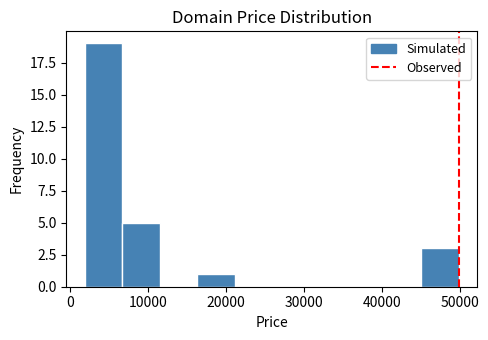

Reading left to right, list every bar in this chart as the range it spans on the x-axis followed by its height. Neither the bar edges nor the heights are printed on the chart, so give them approximately, as read against the axes.

2000 to 7000: 19
7000 to 11000: 5
11000 to 16000: 0
16000 to 21000: 1
21000 to 26000: 0
26000 to 31000: 0
31000 to 35000: 0
35000 to 40000: 0
40000 to 45000: 0
45000 to 50000: 3